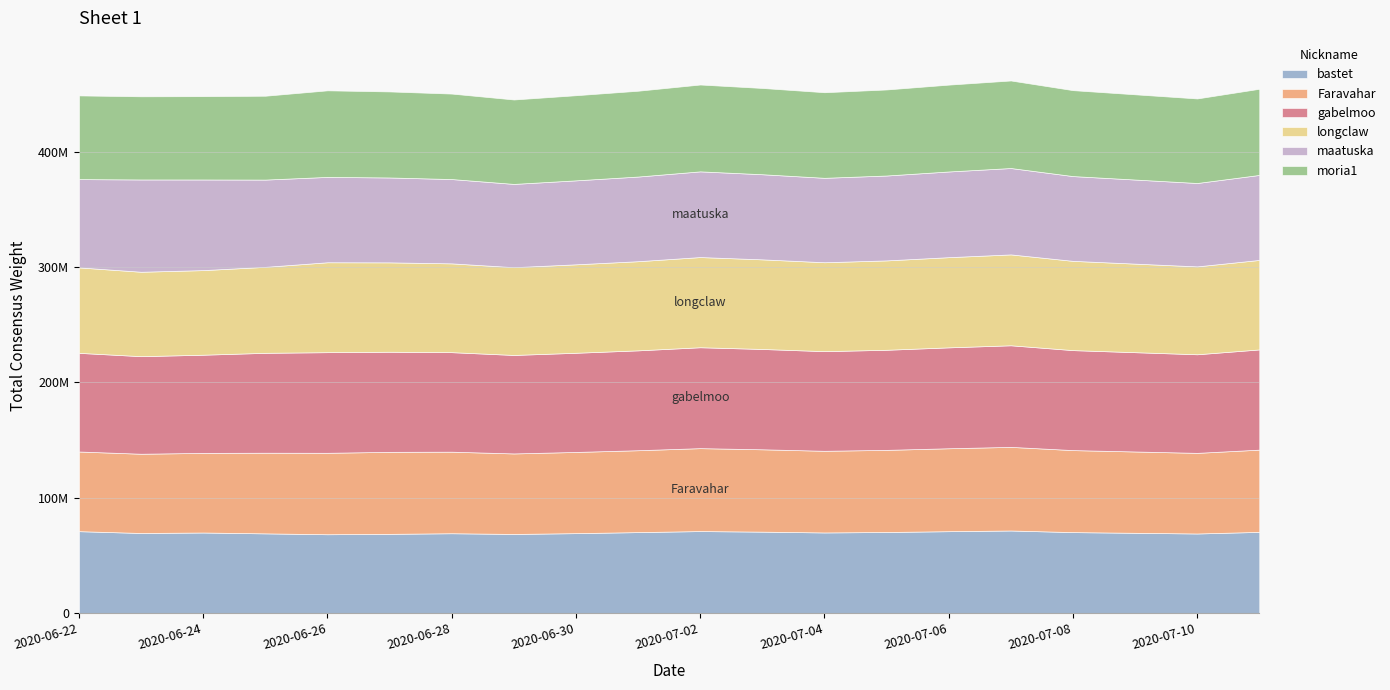

List the series in order of their peak value, highest first.

gabelmoo, maatuska, longclaw, moria1, Faravahar, bastet